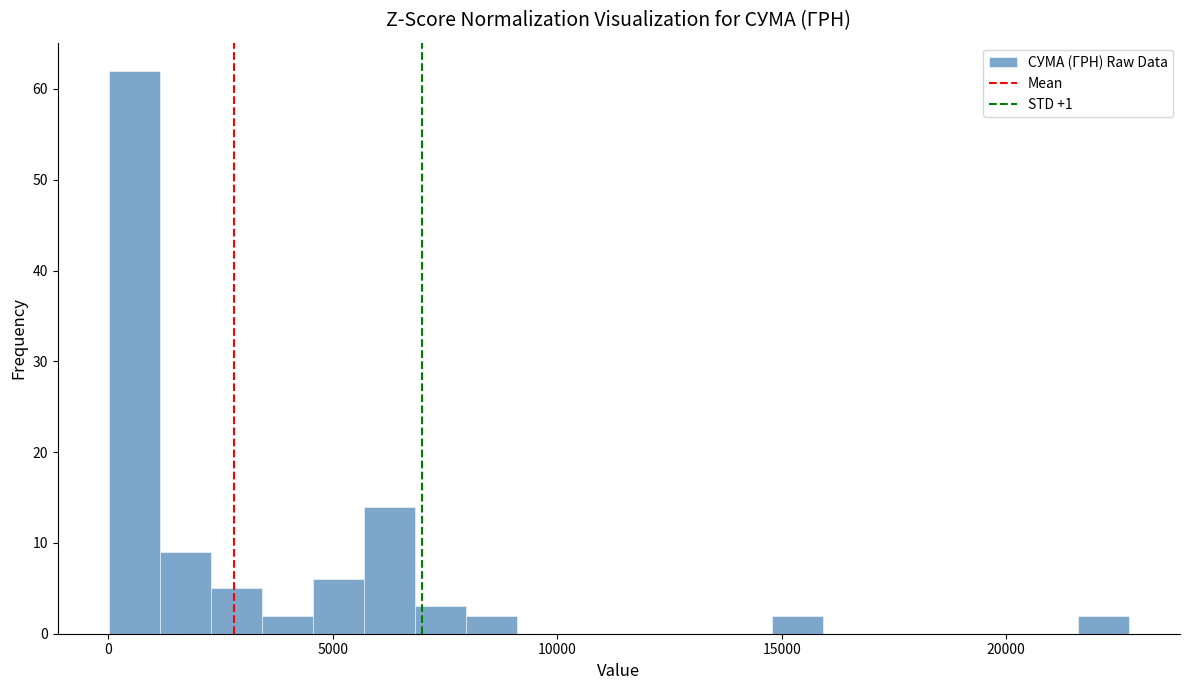

Read against the x-axis, roughly where is the centre of the tallest bar?

500